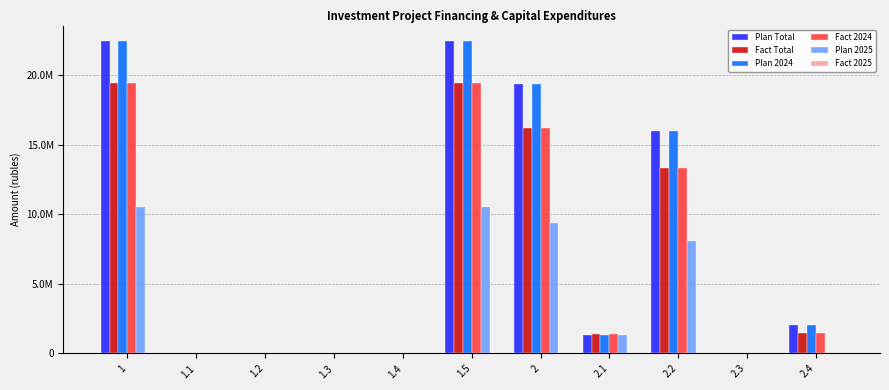

Does the chart contain stacked bars?

No